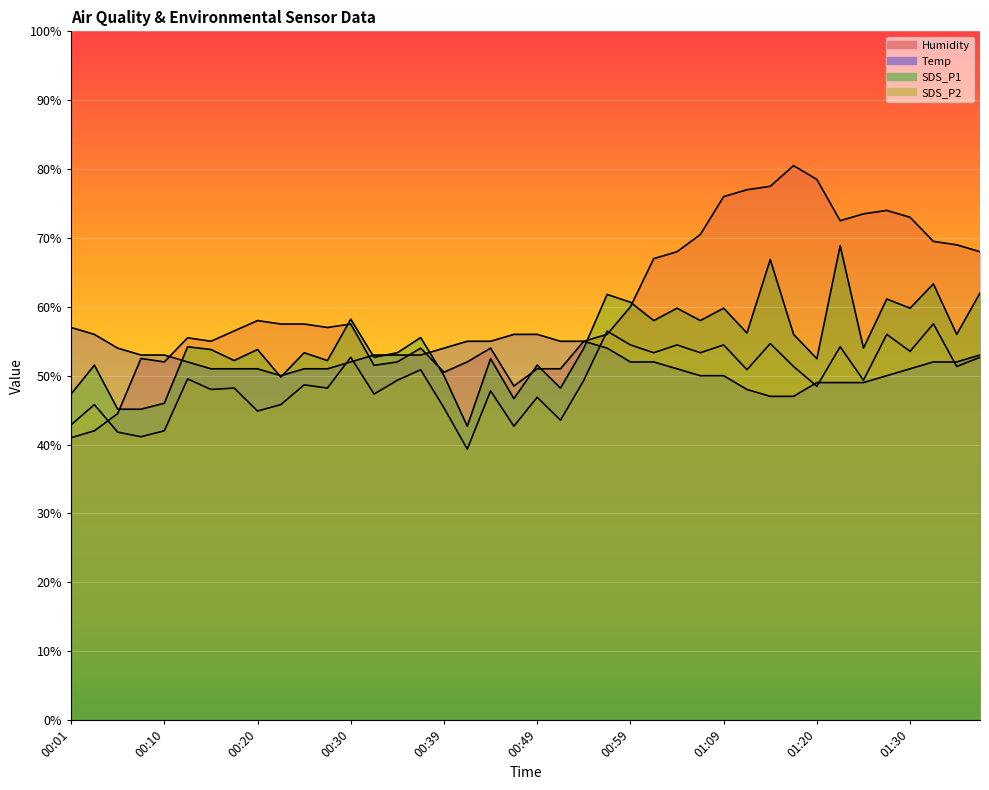

Which category has the highest value in the SDS_P1 series?

01:22